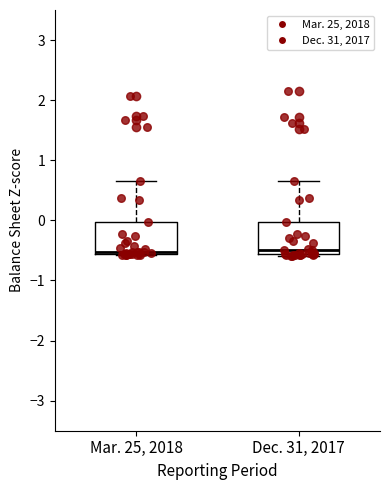

Where is the lower edge of the box for Dec. 31, 2017 on the y-axis? The values are not printed on the chart, so give them approximately, as read against the axis.

-0.6